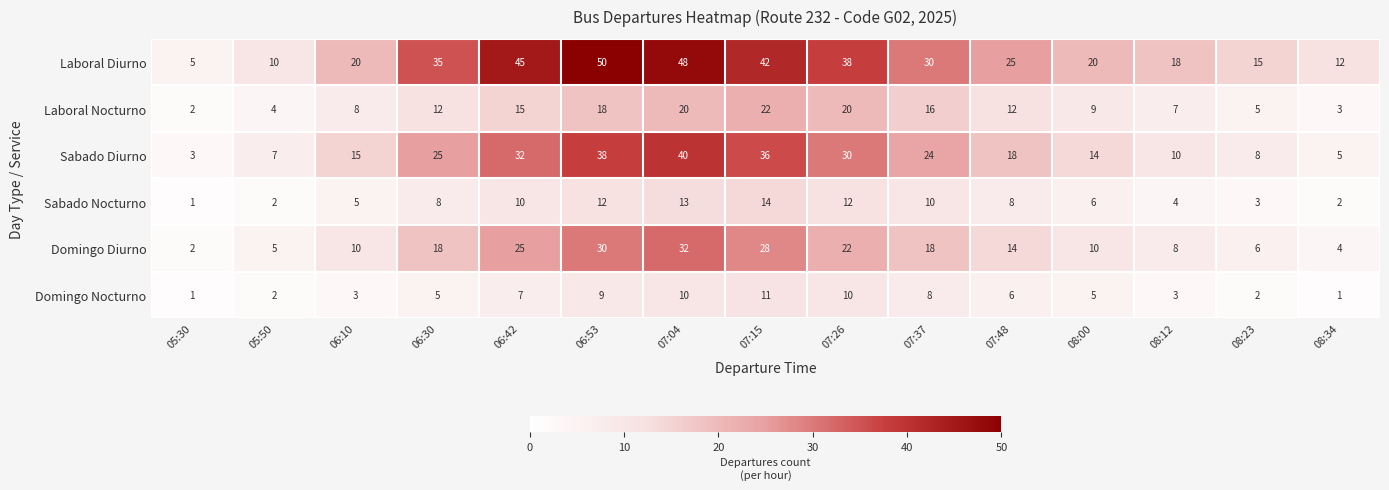

At which category is the sum across all series the highest?

07:04